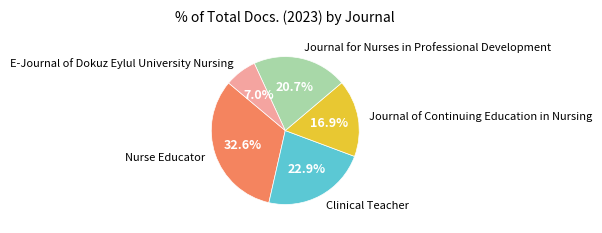

To the nearest percent, what percentage of the pie is E-Journal of Dokuz Eylul University Nursing?

7%